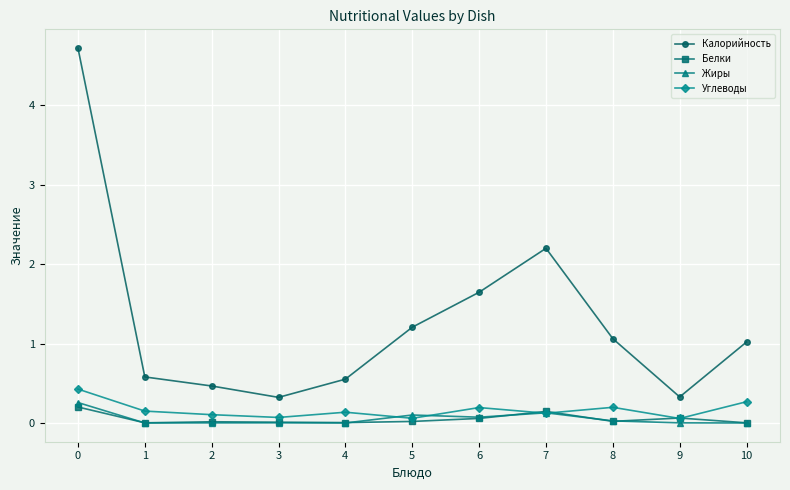

What are all the series names shown in the legend?

Калорийность, Белки, Жиры, Углеводы